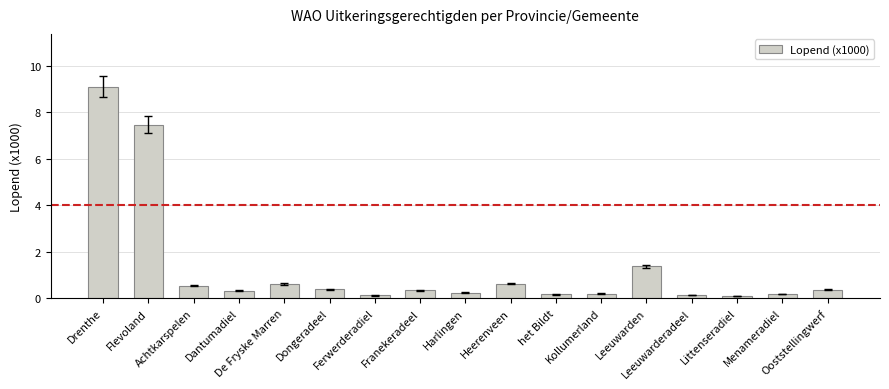

Are the bars horizontal?

No